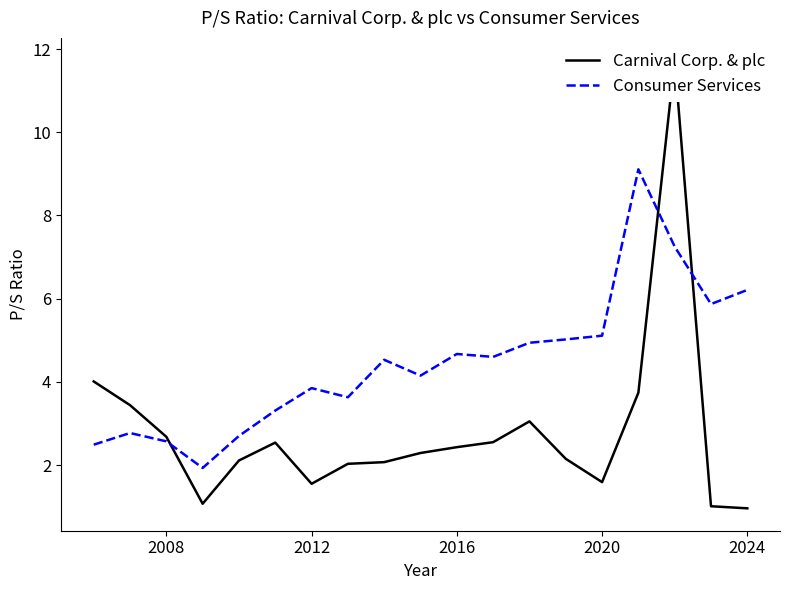

Is it true that Consumer Services equals 5.1 at 2020?

True